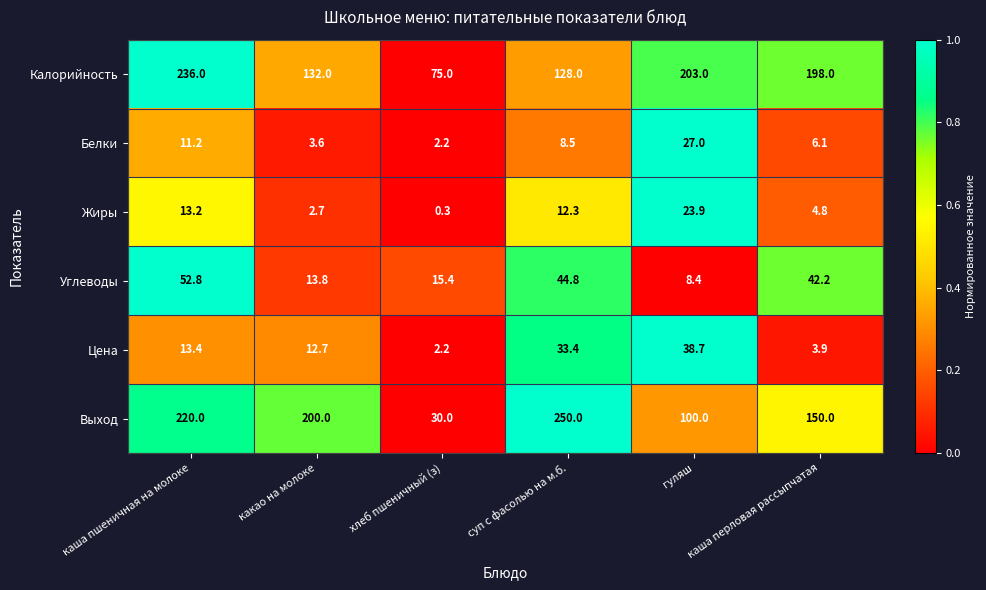

What is the spread (max minus min) of values at хлеб пшеничный (з)?

74.7